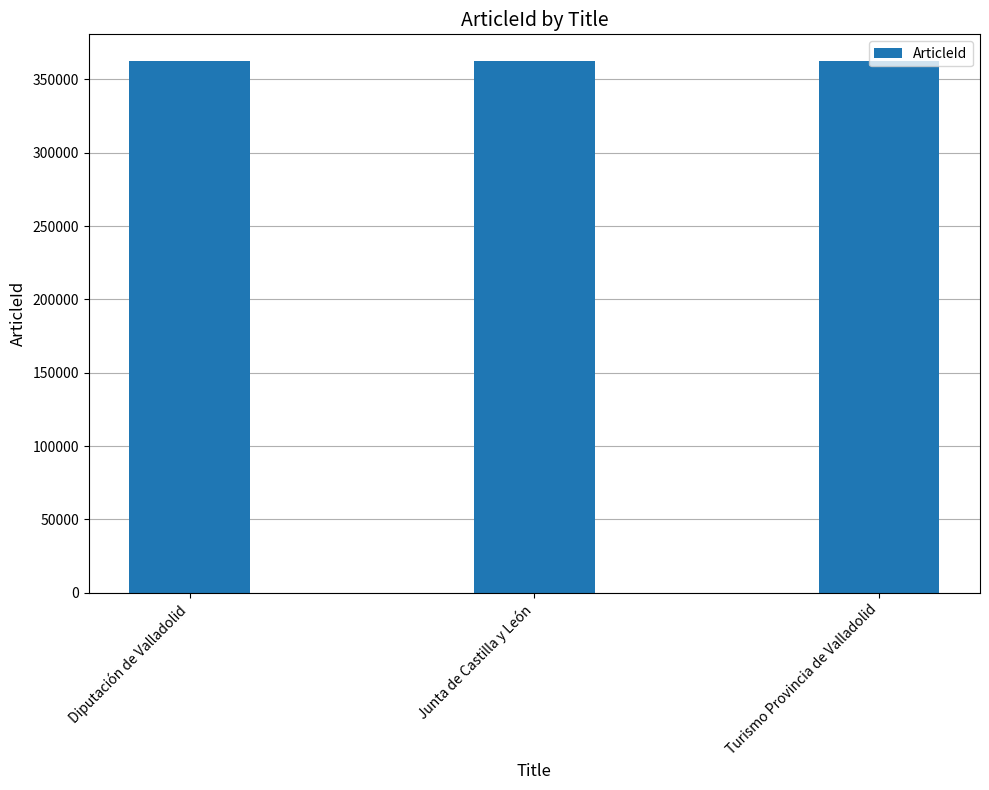

How many data points does each series have?

3